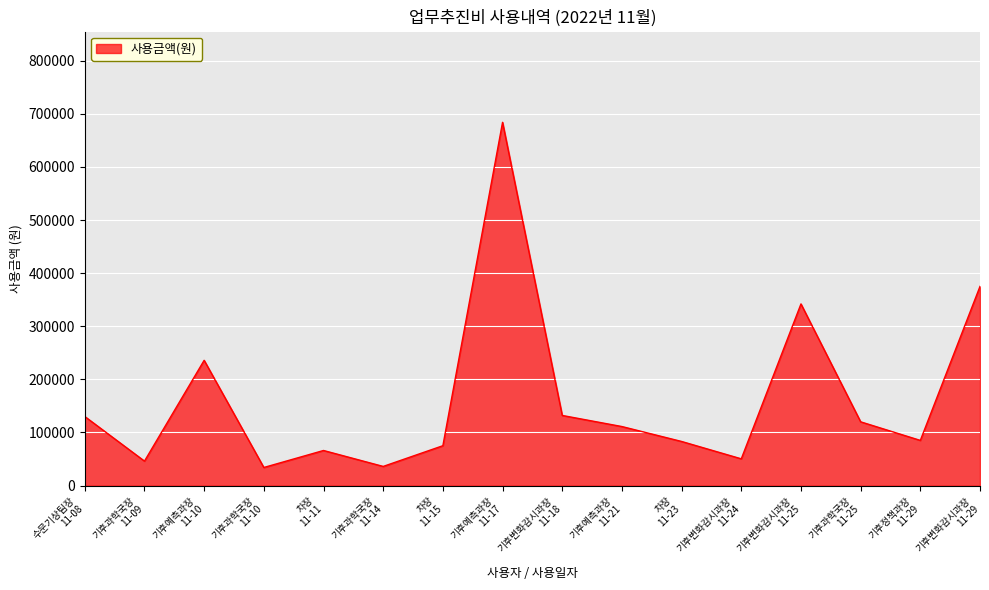

What position from the right is 기후예측과장
11-10?

14